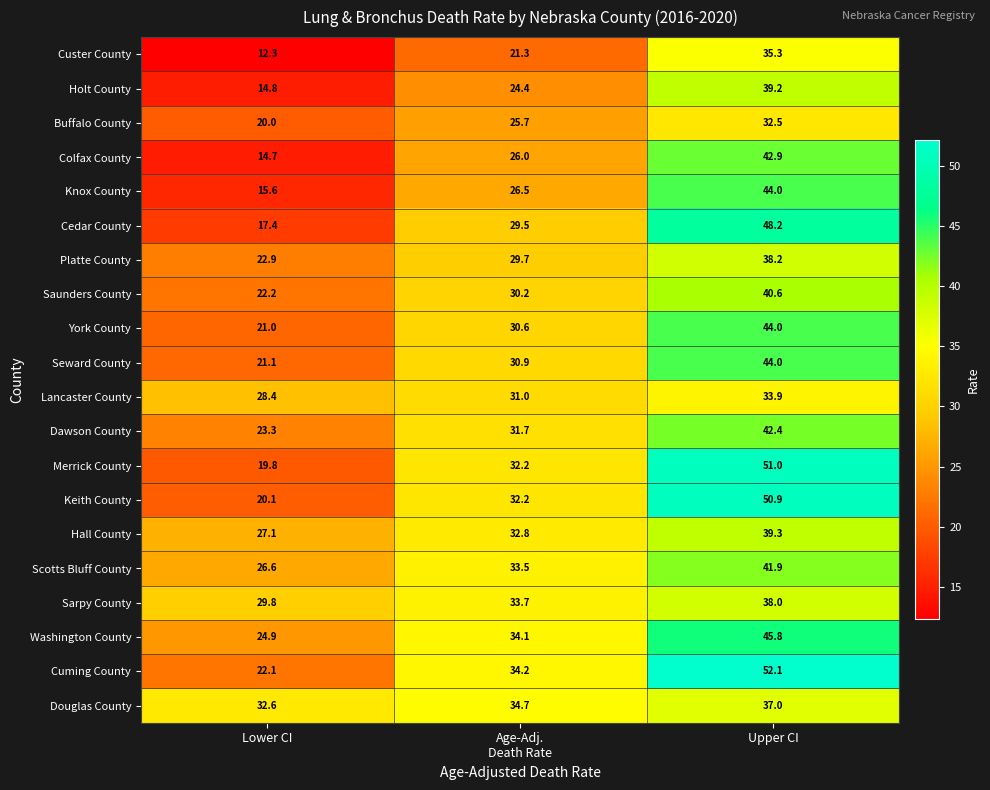

What is the maximum value shown in the chart?

52.1